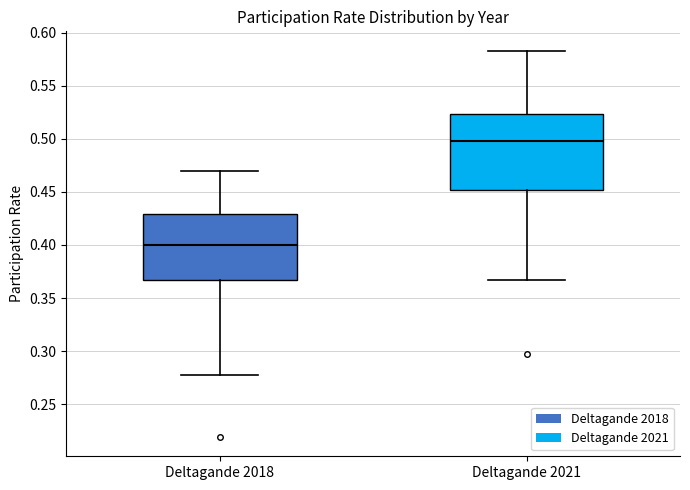

Which box has the lowest median line?

Deltagande 2018